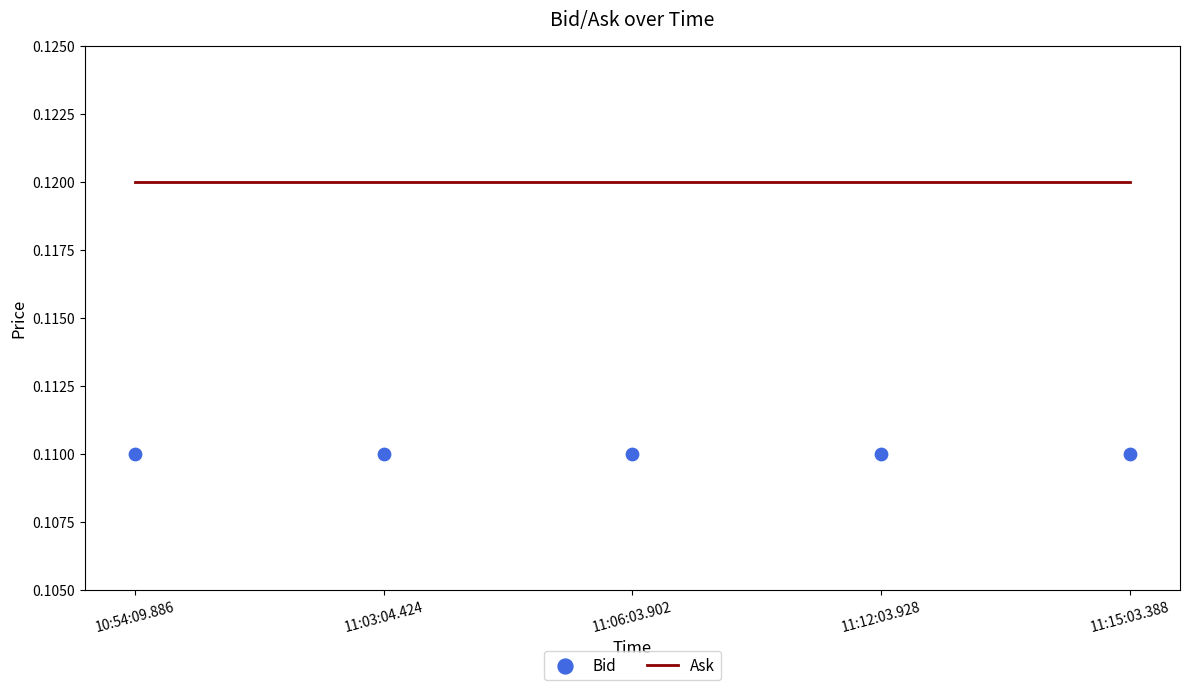

Which series has the largest Y range (max minus min)?

Bid